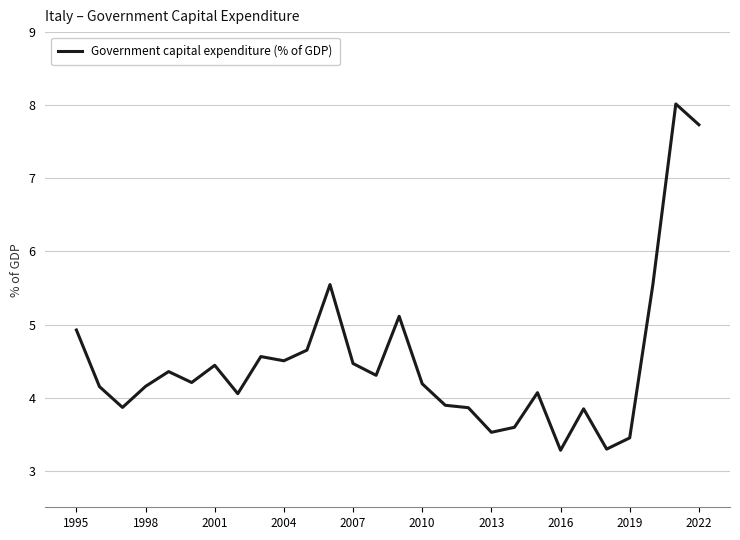

Does the chart have visible grid lines?

Yes